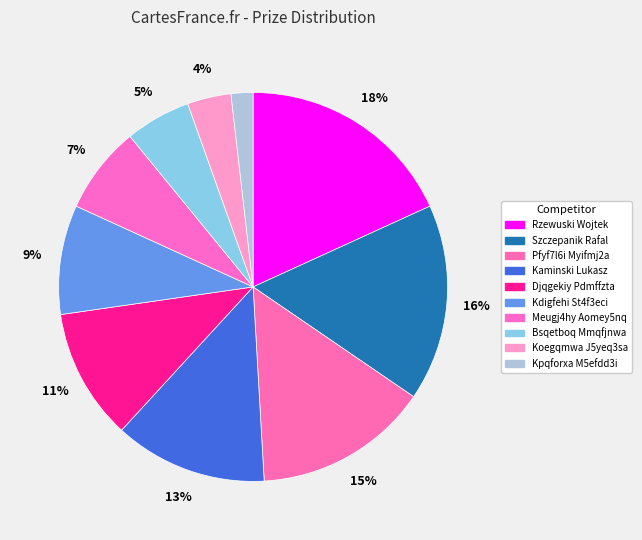

Approximately how many times larger is the value at Rzewuski Wojtek compared to Bsqetboq Mmqfjnwa?

3.3